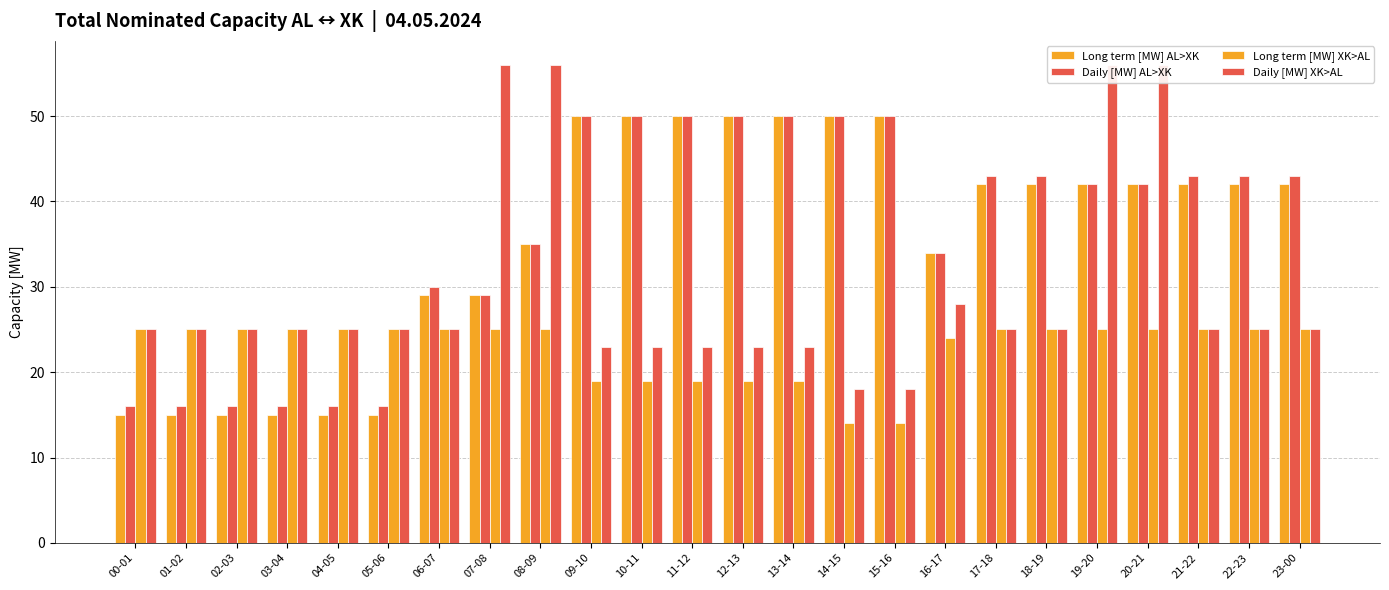

Which category has the lowest value in the Daily [MW] AL>XK series?

00-01